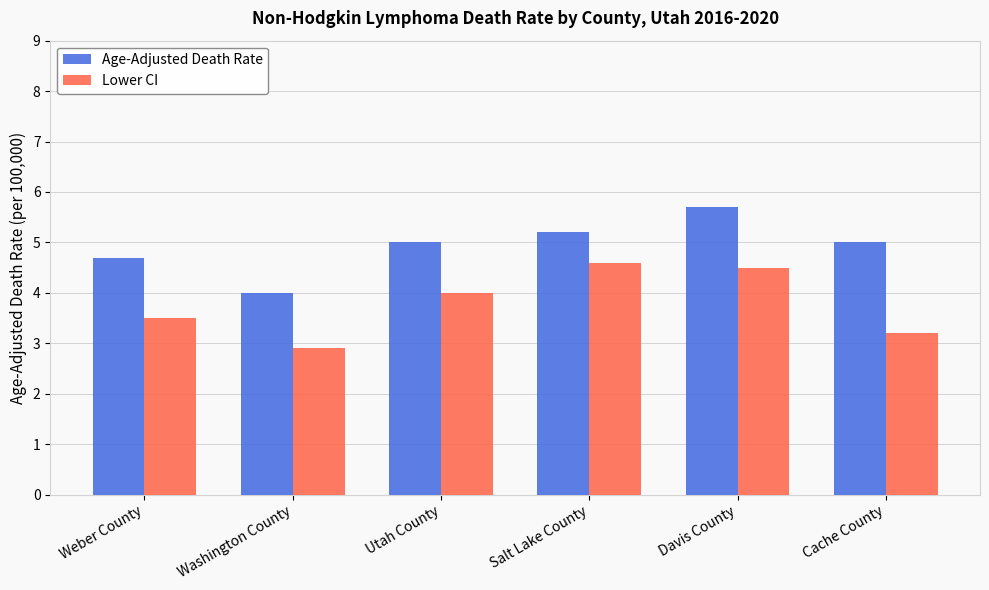

Between Weber County and Washington County, which series saw the biggest shift?

Age-Adjusted Death Rate